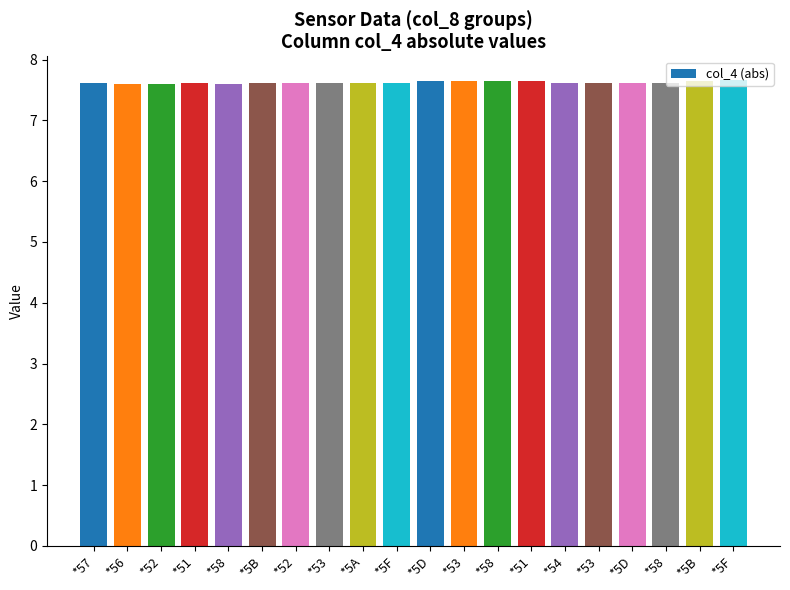

What is the label of the 17th bar from the right?

*51